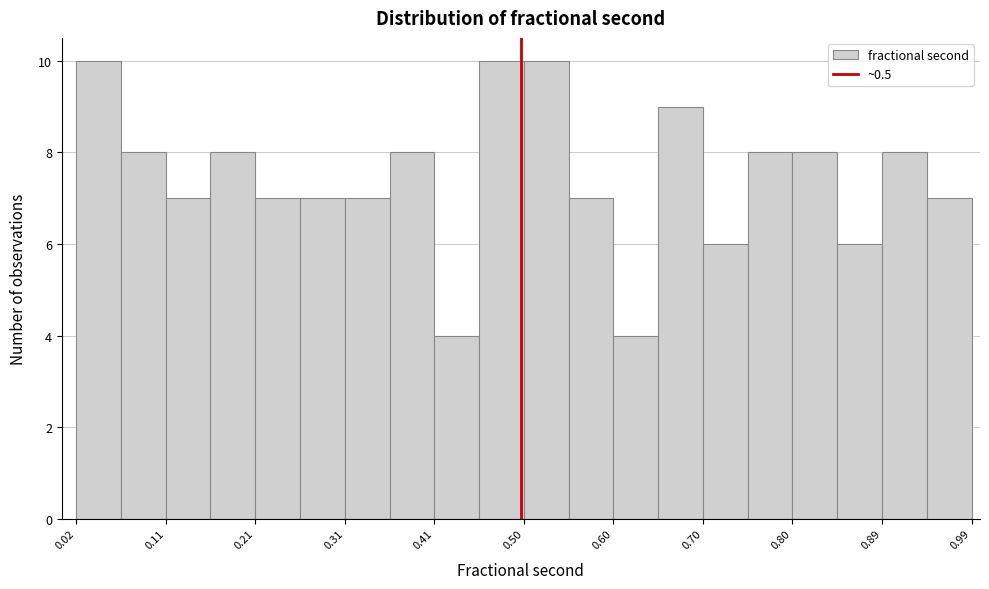

What is the height of the bar covering 0.45 to 0.50 on the x-axis? Neither the bar edges nor the heights are printed on the chart, so give them approximately, as read against the axes.

10